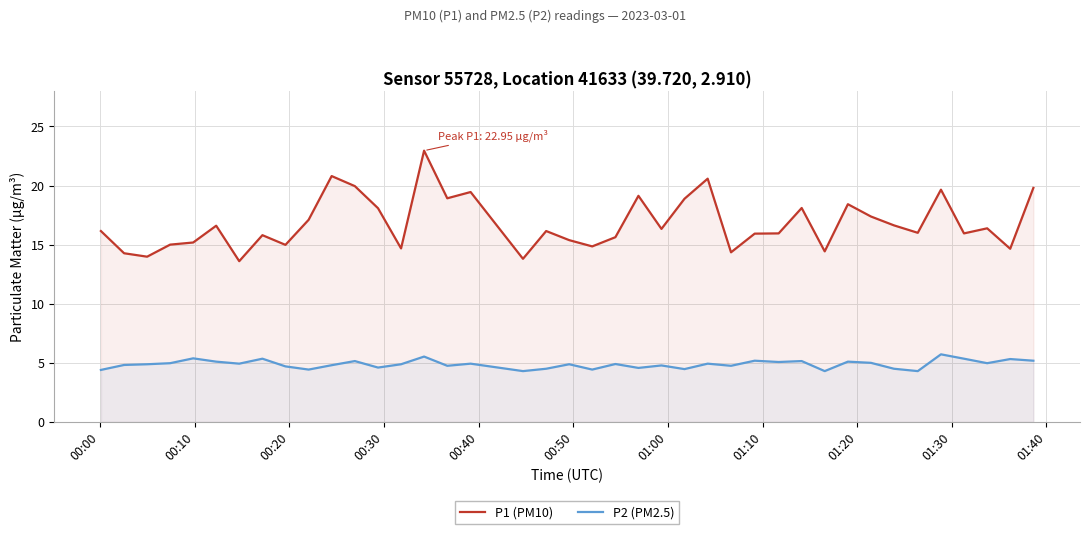

Which series has the largest total across all categories?

P1 (PM10)